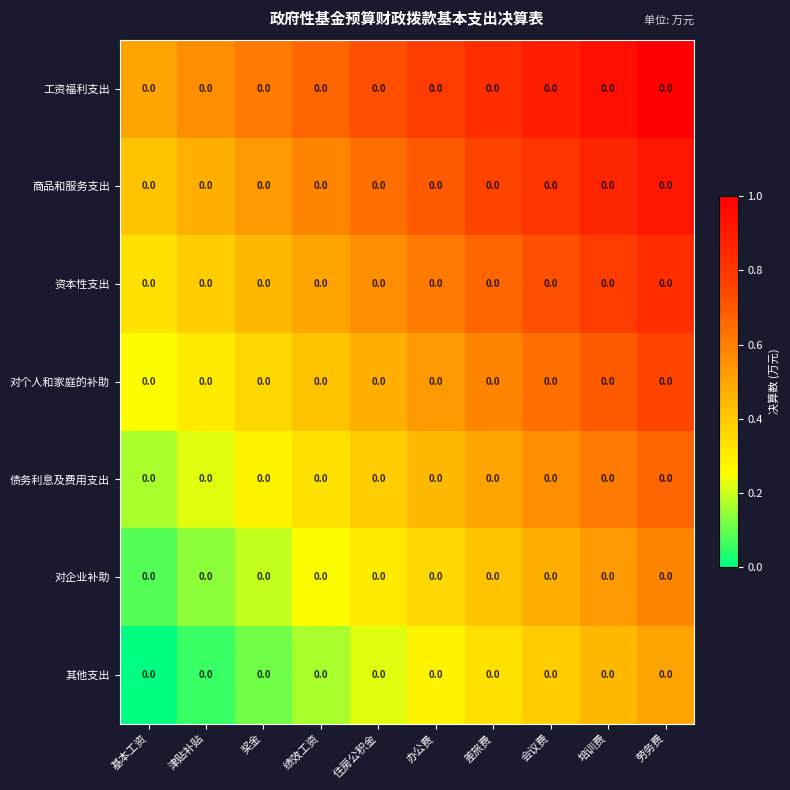

How many values in 其他支出 are above zero?

9